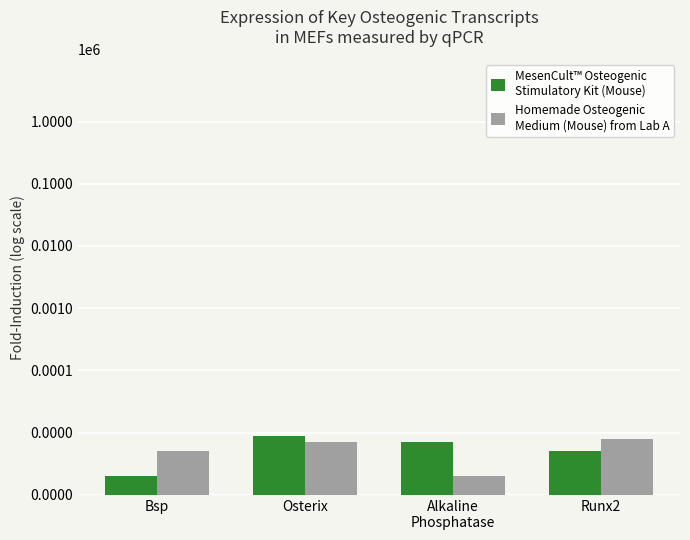

What is the label of the 2nd bar from the right?

Alkaline
Phosphatase